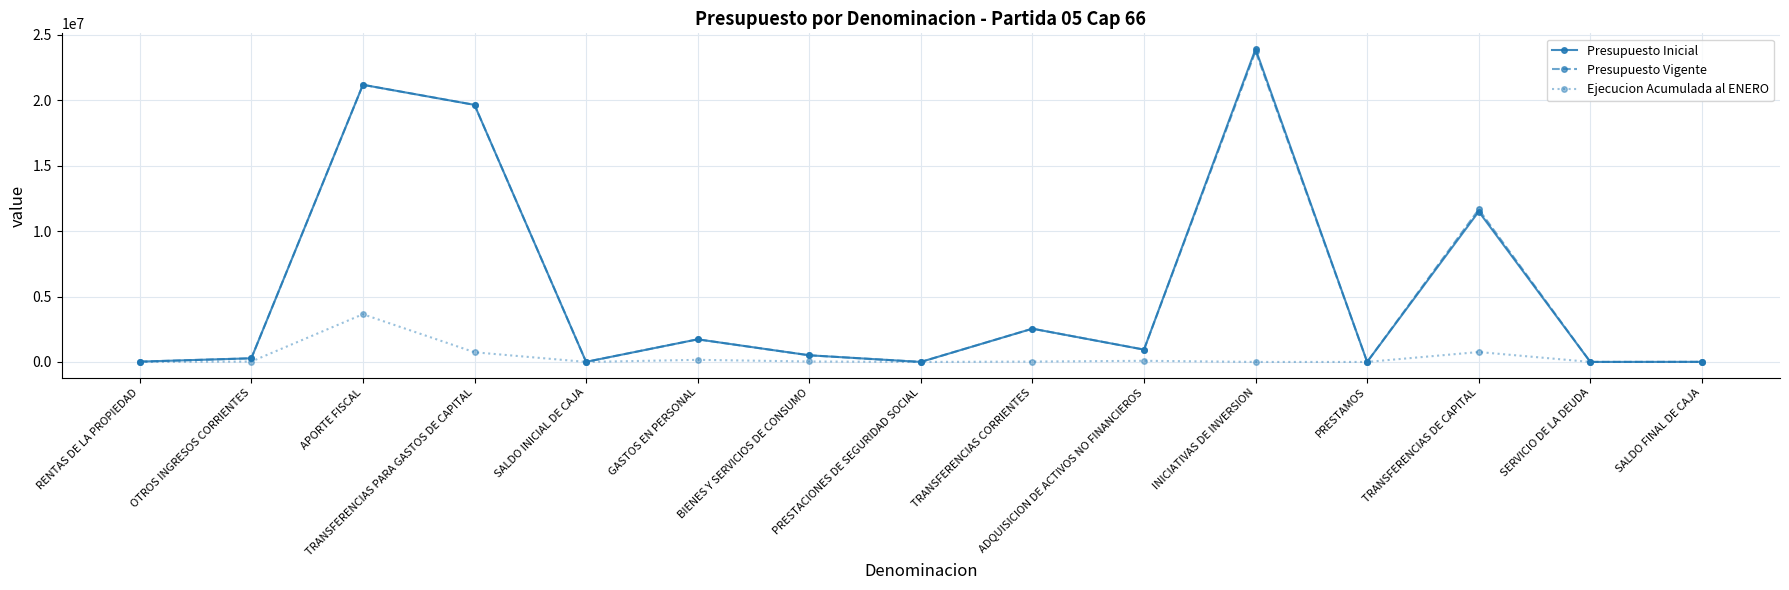

What is the maximum value shown in the chart?

23927915